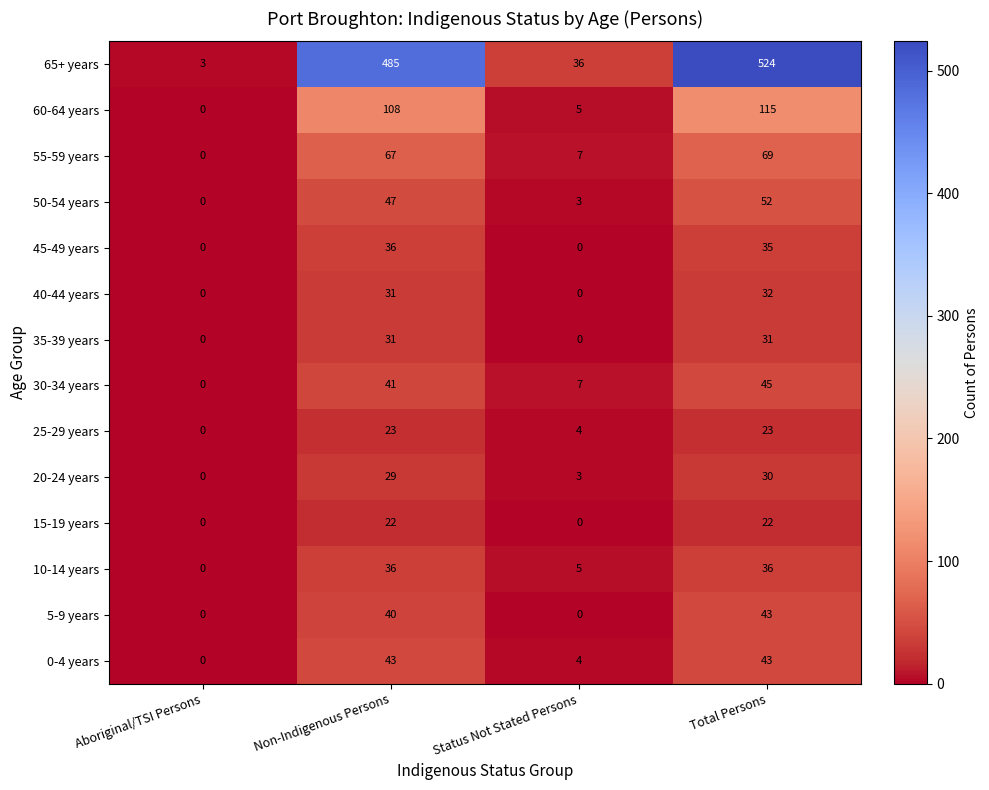

At which category is the sum across all series the highest?

Total Persons